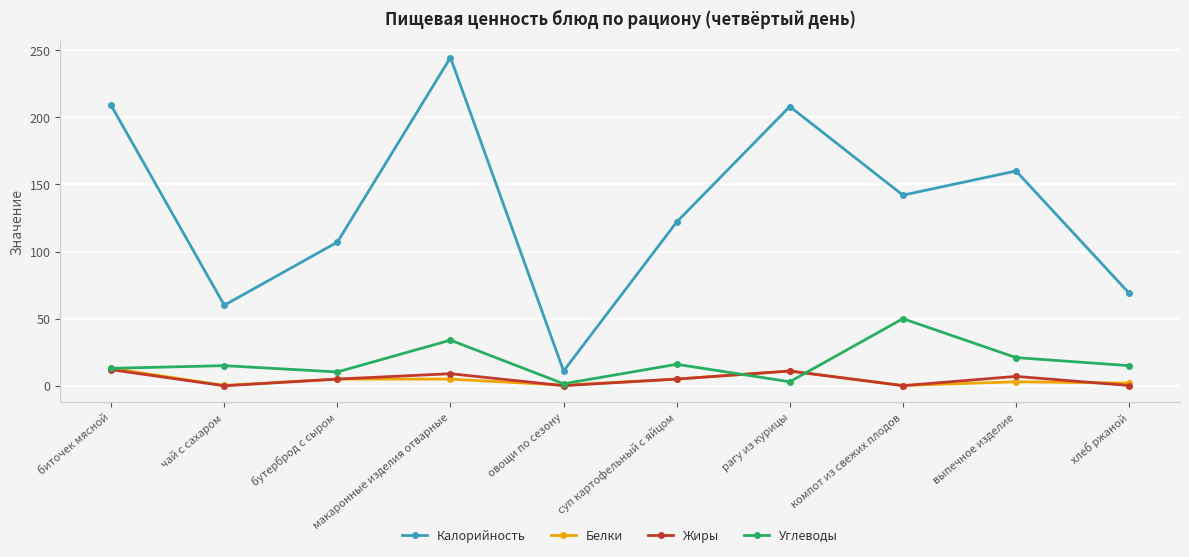

True or false: Калорийность and Белки intersect in this chart.

False